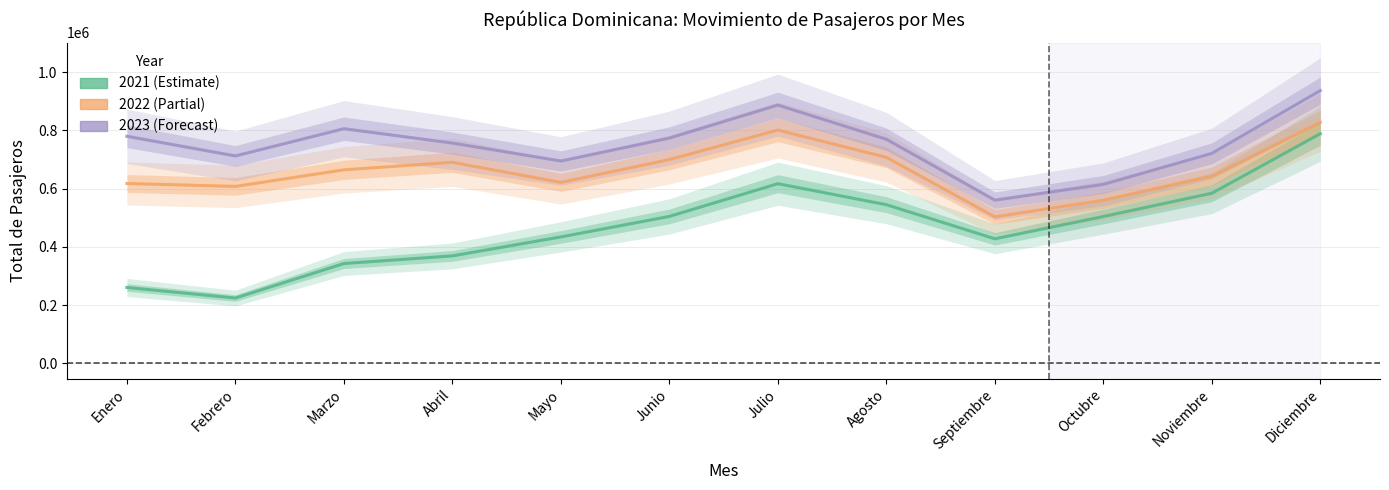

Which series has the largest total across all categories?

2023